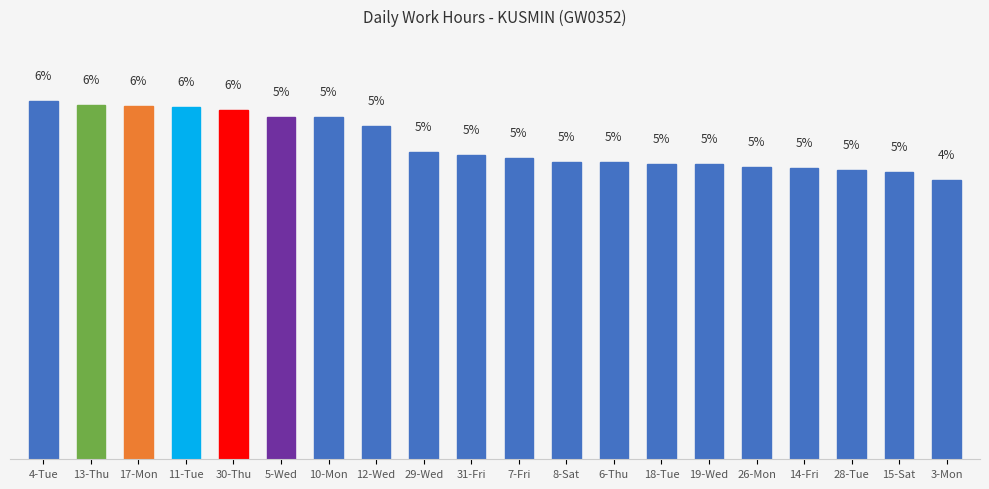

What is the maximum value shown in the chart?

5.7